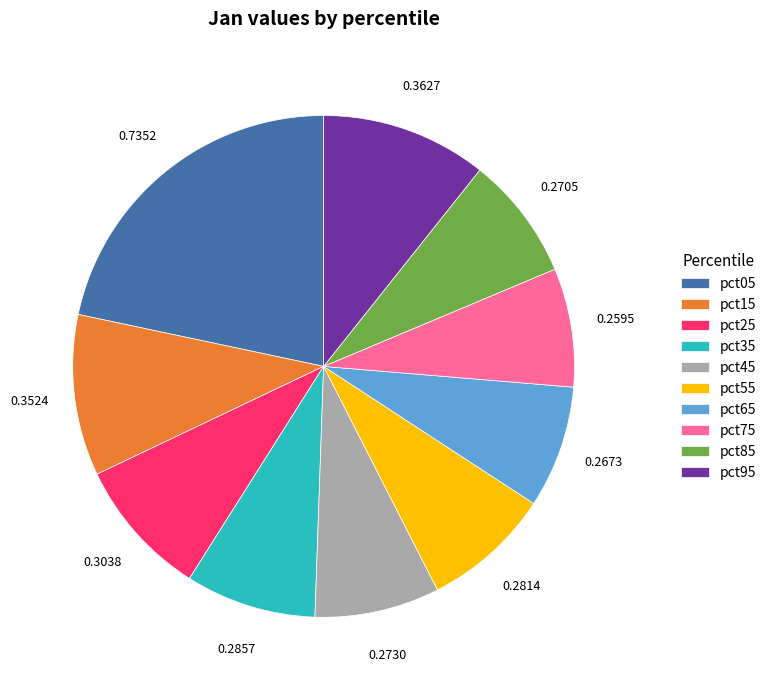

True or false: pct75 accounts for 22% of the total.

False